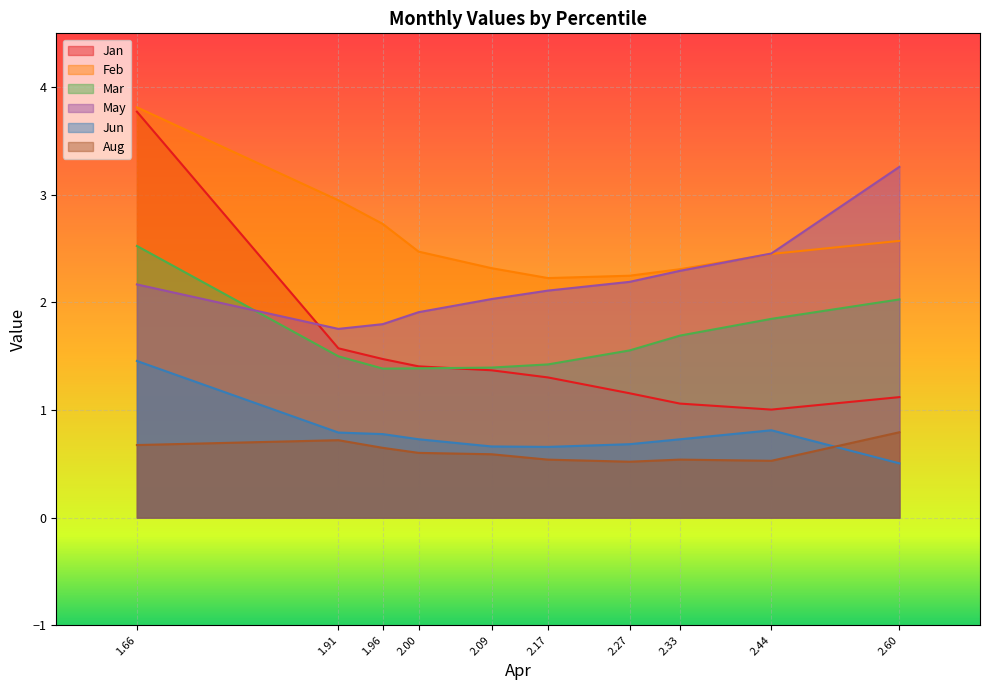

What is the spread (max minus min) of values at 1.66?

3.1